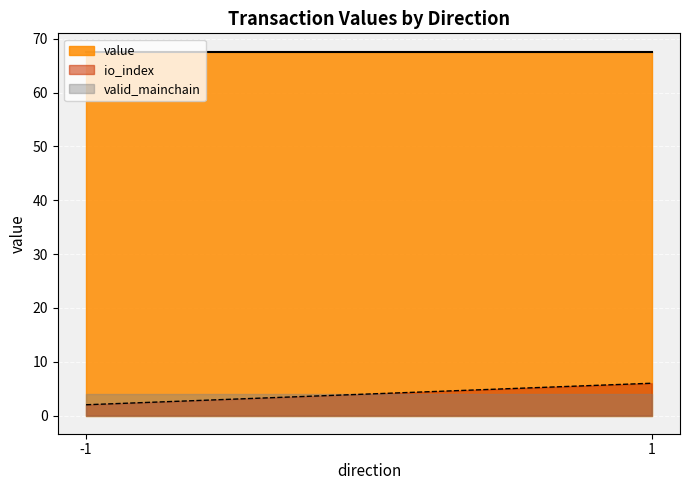

How many lines are shown in the chart?

3